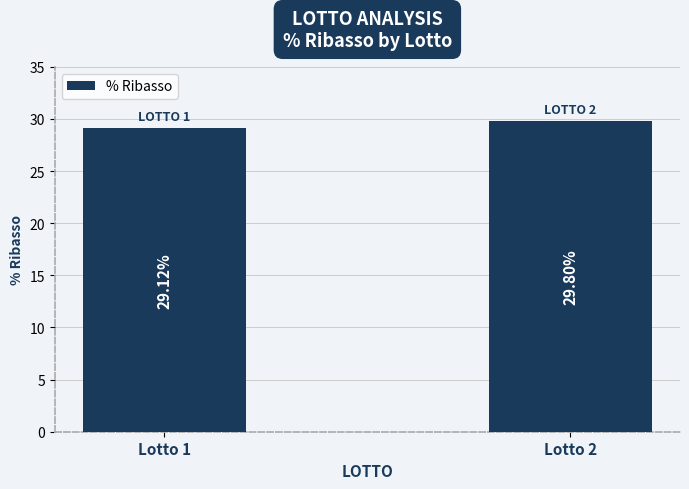

How many bars are there in total?

2